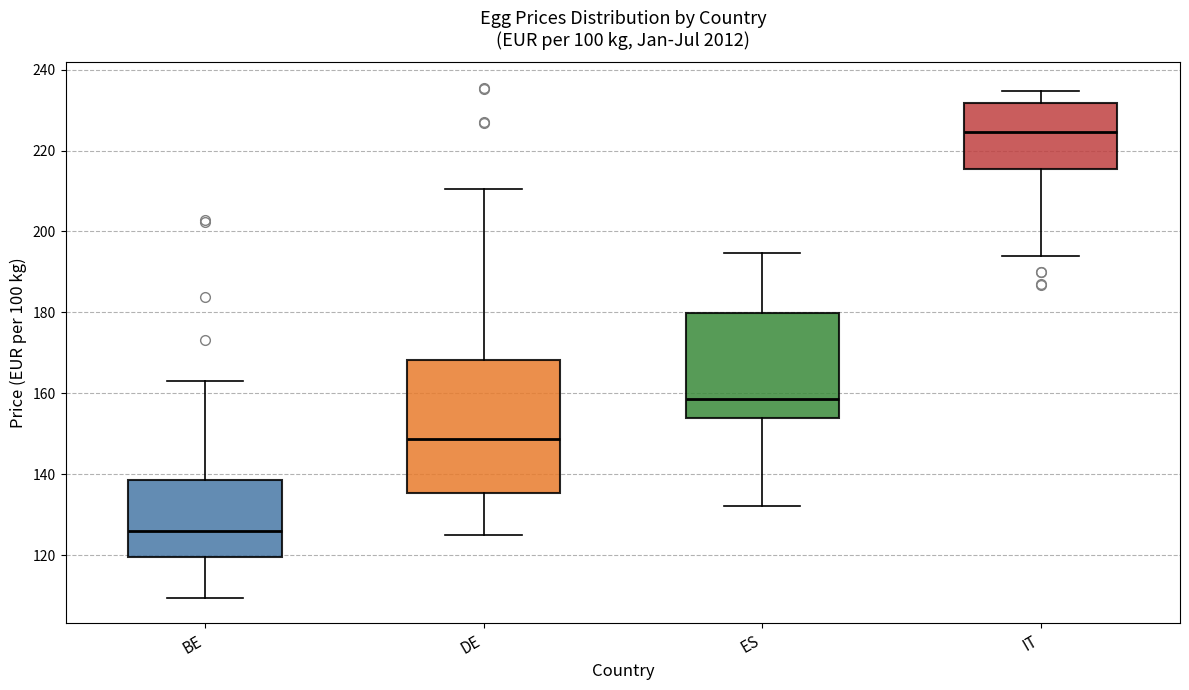

Comparing the boxes themselves (not the whiskers), which one is the tallest?

DE